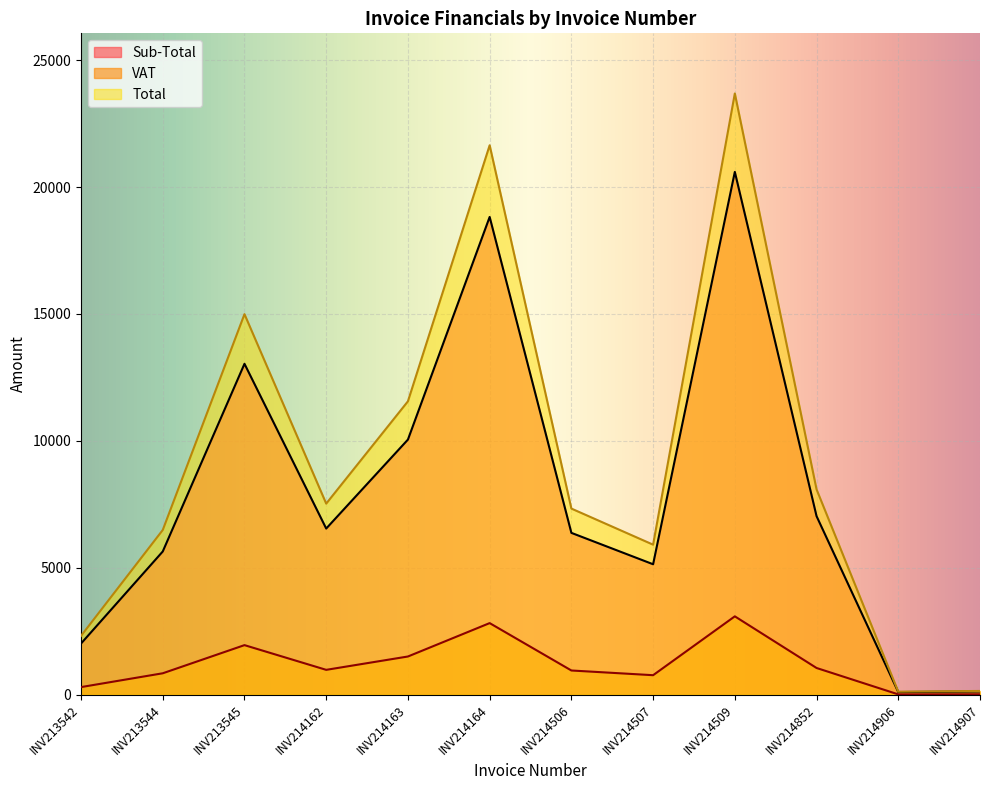

What is the value of the Total point at the 2nd from the left?

6491.3